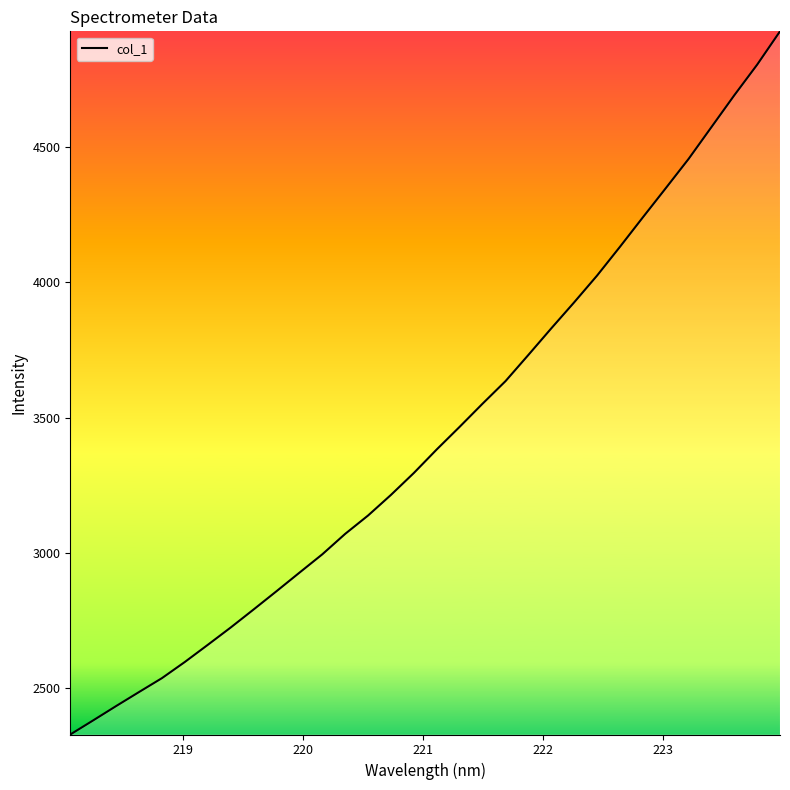

What is the greatest value displayed?

4927.7